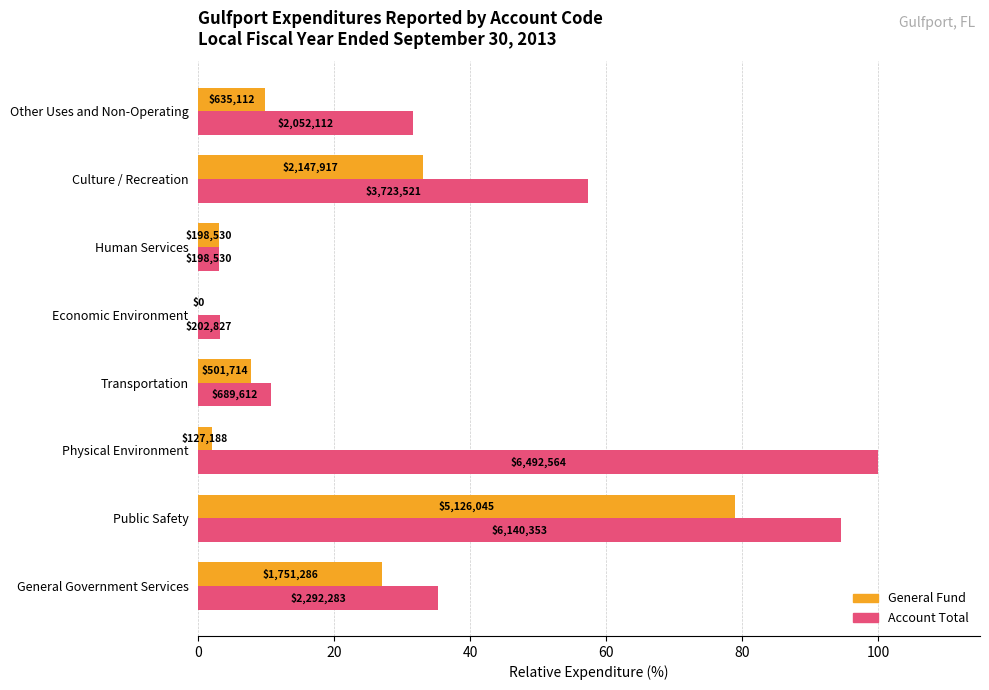

What are all the series names shown in the legend?

General Fund, Account Total